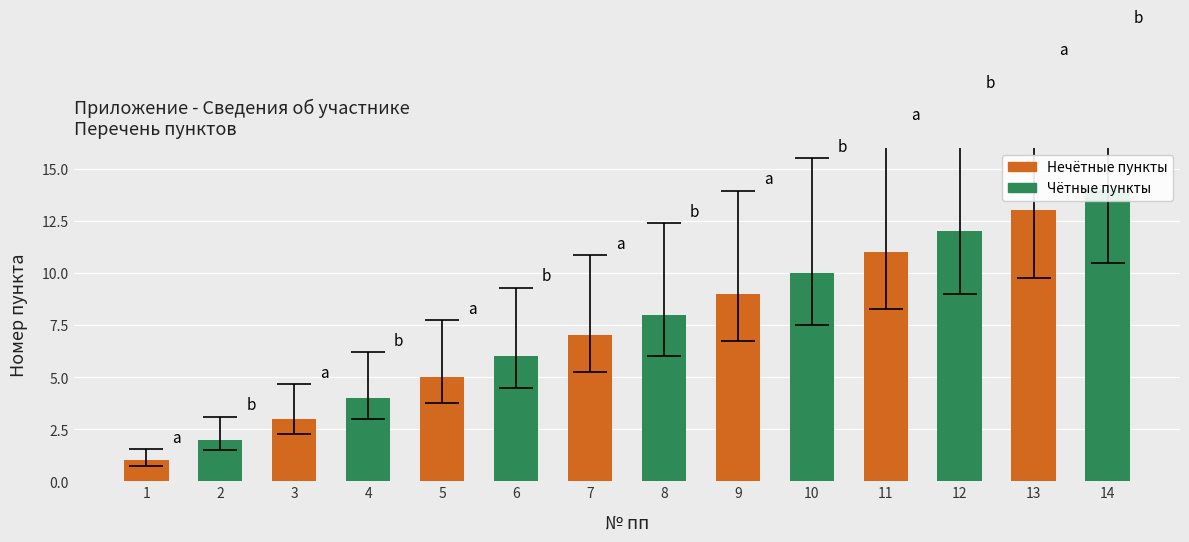

Does the chart contain stacked bars?

No